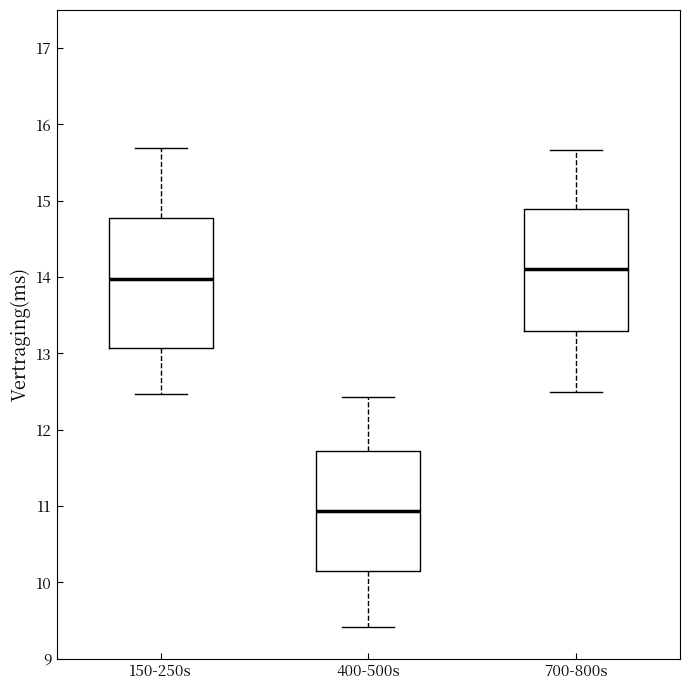

Which box has the lowest median line?

400-500s